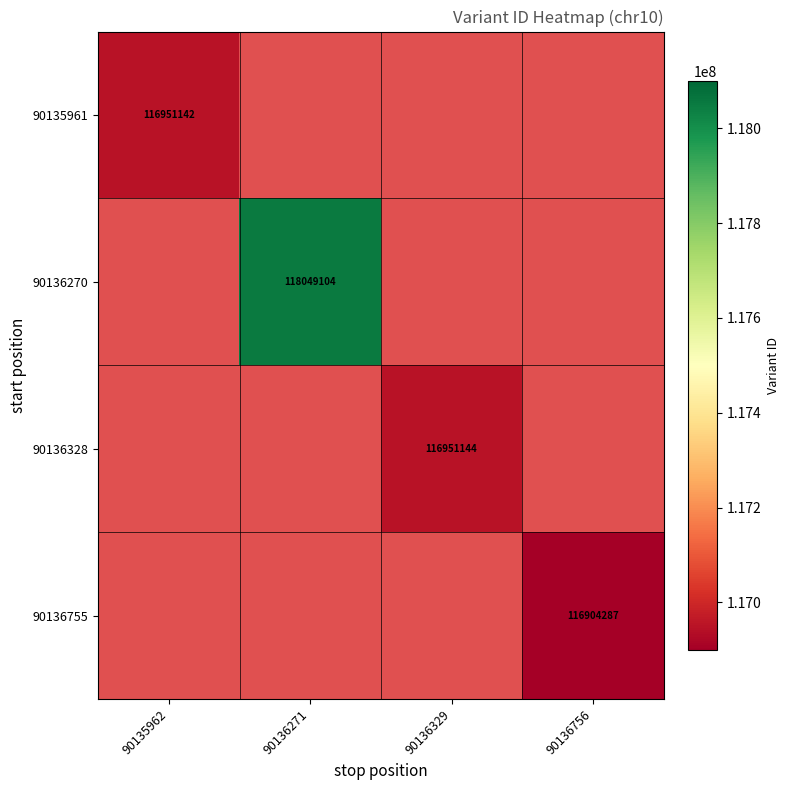

Which label corresponds to the largest value in the chart?

90136271